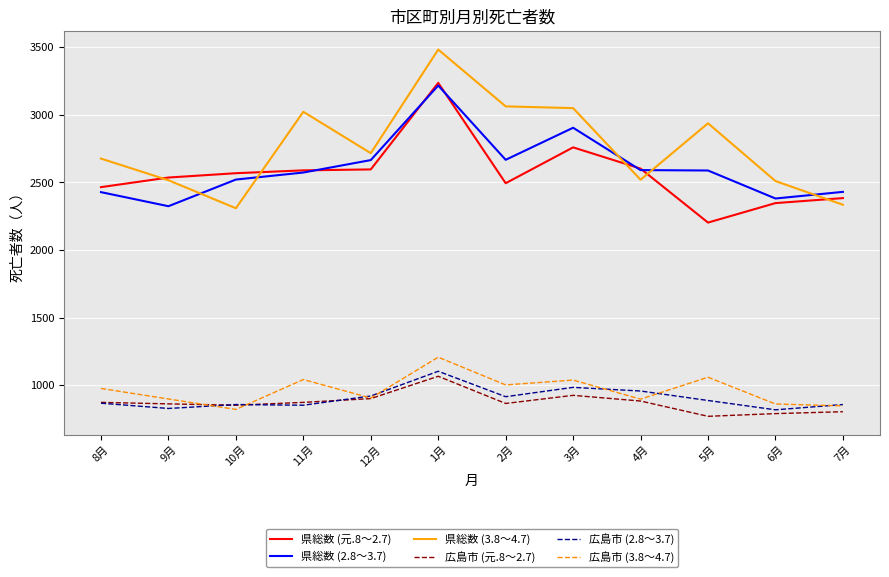

What is the difference between the highest and lowest values at 10月?

1746